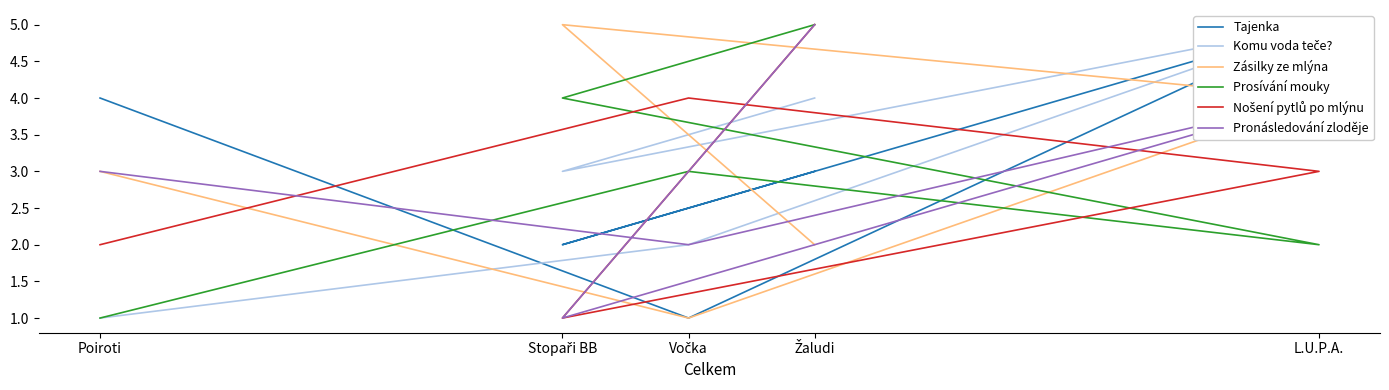

Where is the first local minimum for Komu voda teče??

Stopaři BB